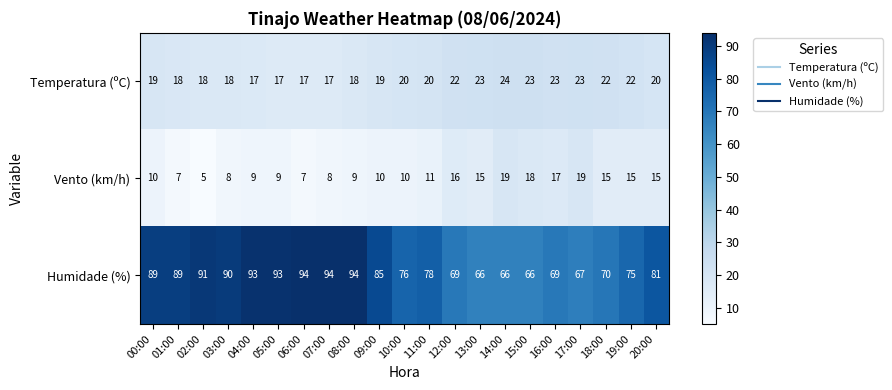

The value of Humidade (%) at 02:00 is 163. True or false?

False